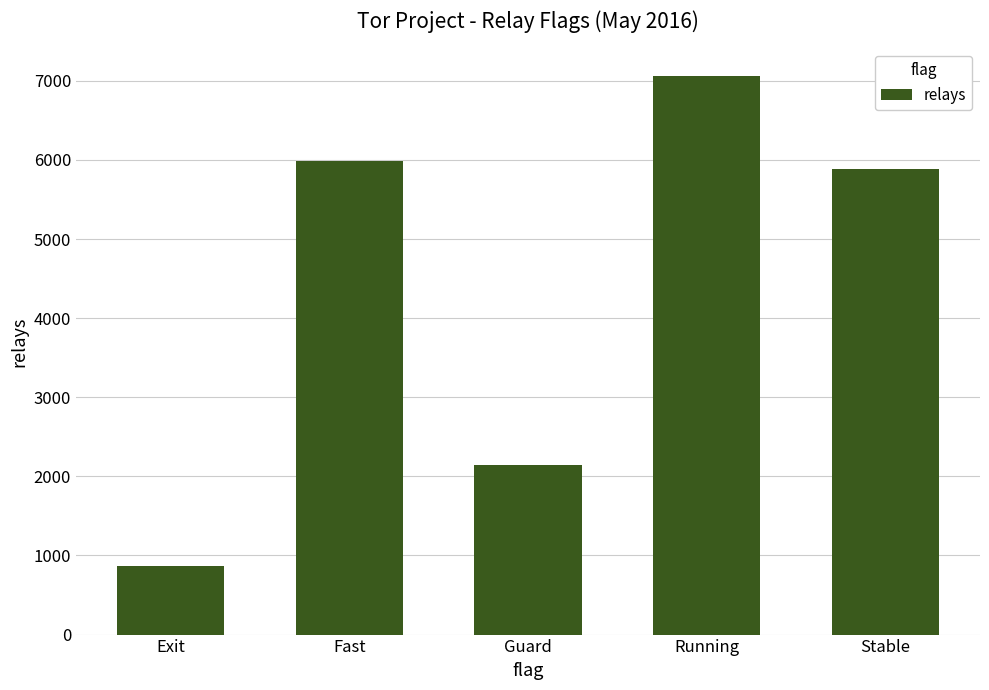

Count the number of categories in the chart.

5